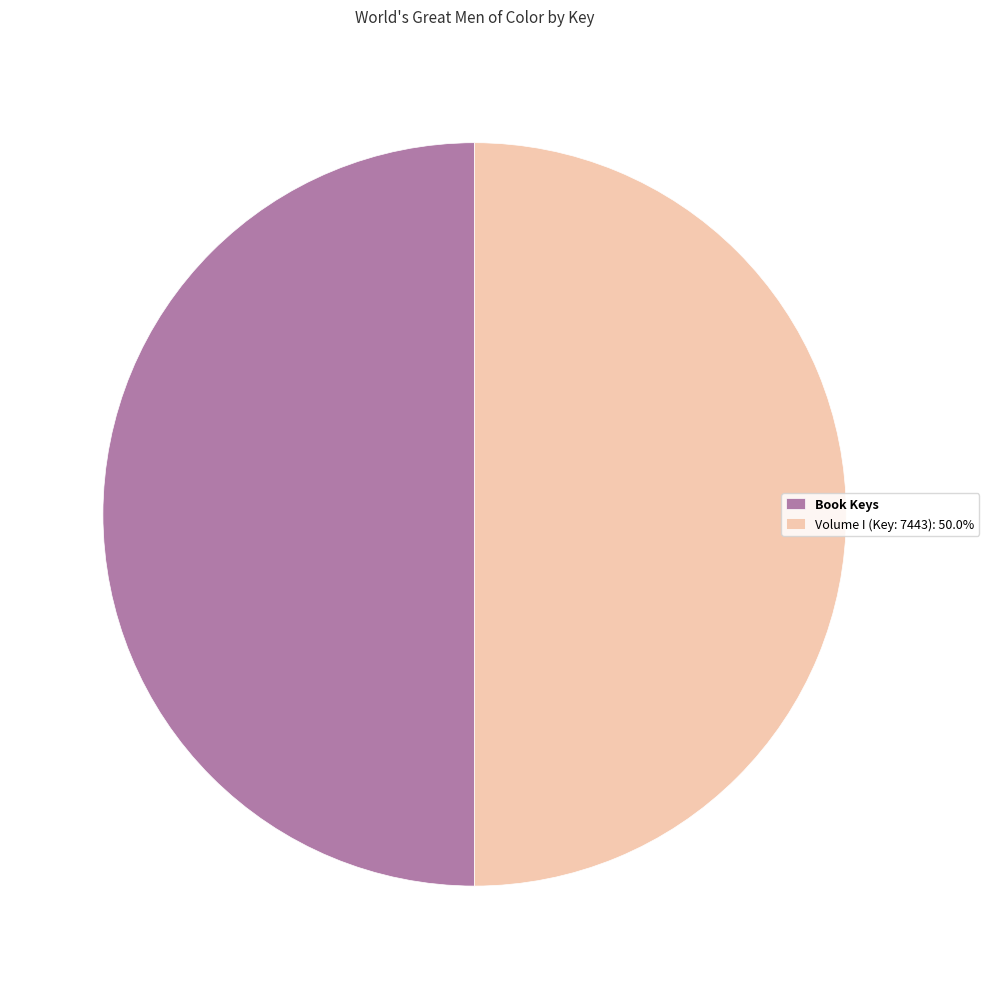

Combined, do Volume I (Key: 7443): 50.0% and Book Keys account for over 50%?

Yes